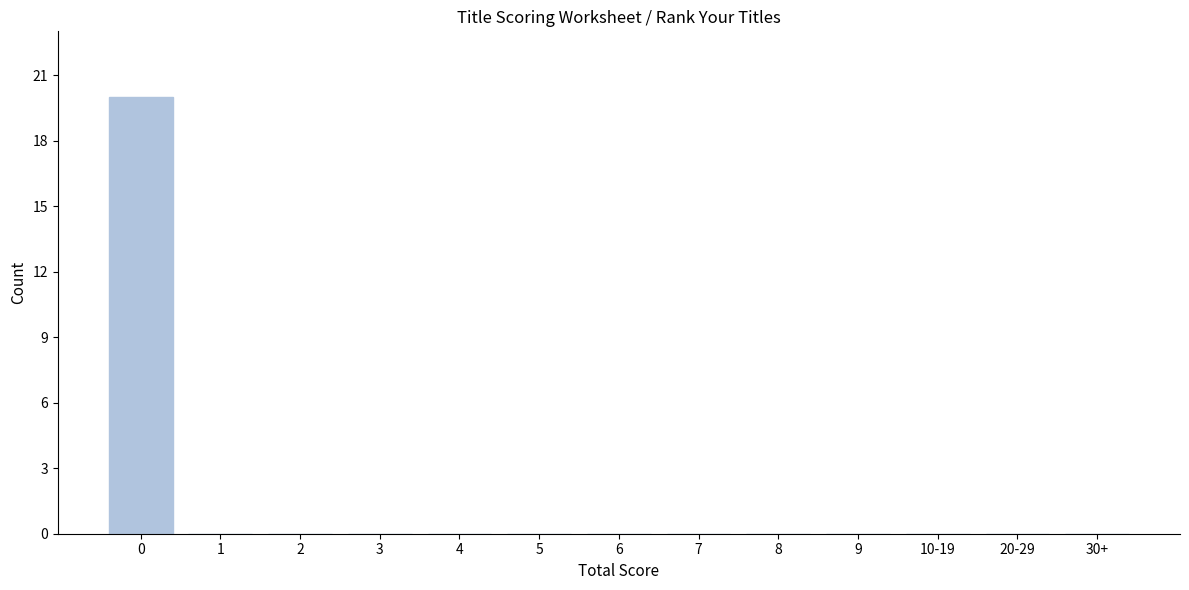

Reading left to right, extract all data points from this chart.

0=20	1=0	2=0	3=0	4=0	5=0	6=0	7=0	8=0	9=0	10-19=0	20-29=0	30+=0